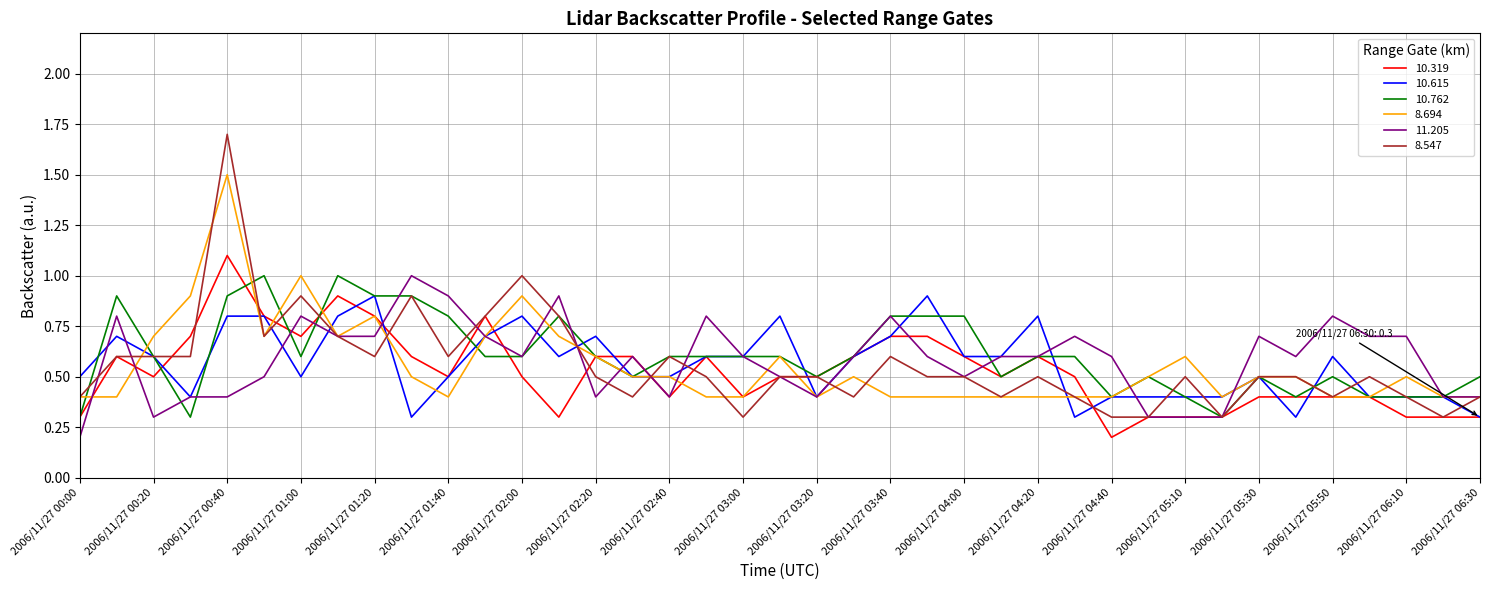

Reading left to right, transcribe all the data shown in this chart.

10.319: 0.3	0.6	0.5	0.7	1.1	0.8	0.7	0.9	0.8	0.6	0.5	0.8	0.5	0.3	0.6	0.6	0.4	0.6	0.4	0.5	0.5	0.6	0.7	0.7	0.6	0.5	0.6	0.5	0.2	0.3	0.3	0.3	0.4	0.4	0.4	0.4	0.3	0.3	0.3
10.615: 0.5	0.7	0.6	0.4	0.8	0.8	0.5	0.8	0.9	0.3	0.5	0.7	0.8	0.6	0.7	0.5	0.5	0.6	0.6	0.8	0.4	0.6	0.7	0.9	0.6	0.6	0.8	0.3	0.4	0.4	0.4	0.4	0.5	0.3	0.6	0.4	0.4	0.4	0.3
10.762: 0.3	0.9	0.6	0.3	0.9	1.0	0.6	1.0	0.9	0.9	0.8	0.6	0.6	0.8	0.6	0.5	0.6	0.6	0.6	0.6	0.5	0.6	0.8	0.8	0.8	0.5	0.6	0.6	0.4	0.5	0.4	0.3	0.5	0.4	0.5	0.4	0.4	0.4	0.5
8.694: 0.4	0.4	0.7	0.9	1.5	0.7	1.0	0.7	0.8	0.5	0.4	0.7	0.9	0.7	0.6	0.5	0.5	0.4	0.4	0.6	0.4	0.5	0.4	0.4	0.4	0.4	0.4	0.4	0.4	0.5	0.6	0.4	0.5	0.5	0.4	0.4	0.5	0.4	0.4
11.205: 0.2	0.8	0.3	0.4	0.4	0.5	0.8	0.7	0.7	1.0	0.9	0.7	0.6	0.9	0.4	0.6	0.4	0.8	0.6	0.5	0.4	0.6	0.8	0.6	0.5	0.6	0.6	0.7	0.6	0.3	0.3	0.3	0.7	0.6	0.8	0.7	0.7	0.4	0.4
8.547: 0.4	0.6	0.6	0.6	1.7	0.7	0.9	0.7	0.6	0.9	0.6	0.8	1.0	0.8	0.5	0.4	0.6	0.5	0.3	0.5	0.5	0.4	0.6	0.5	0.5	0.4	0.5	0.4	0.3	0.3	0.5	0.3	0.5	0.5	0.4	0.5	0.4	0.3	0.4